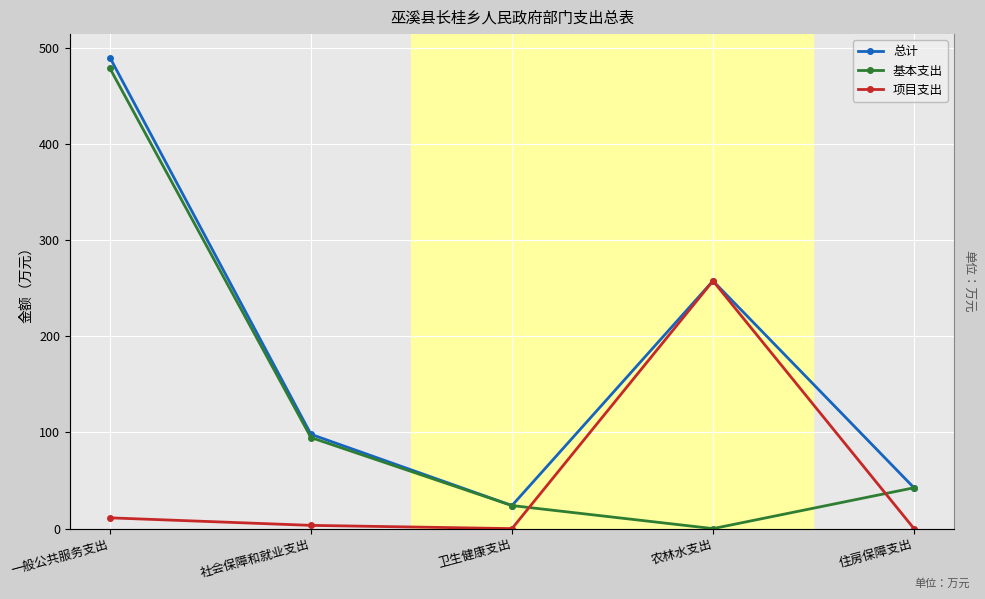

Is this an area chart (filled region under the line)?

No